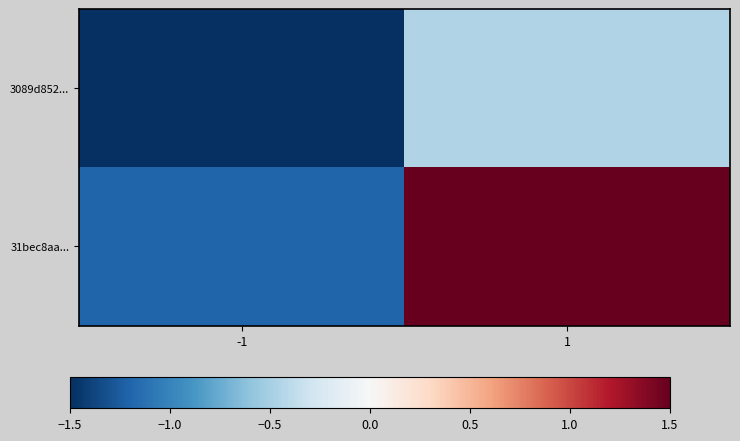

At which category does the chart reach its minimum across all series?

-1